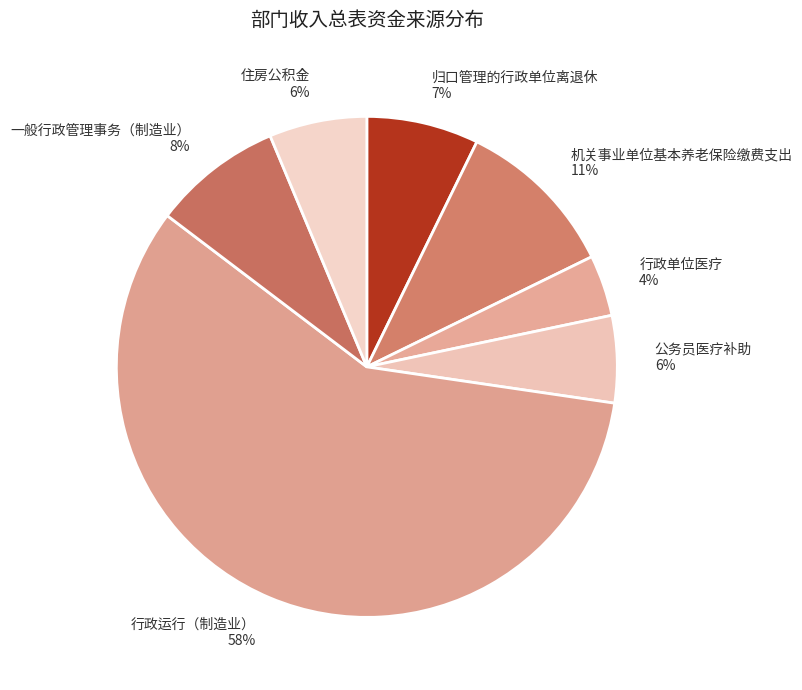

To the nearest percent, what portion does 机关事业单位基本养老保险缴费支出 represent?

11%